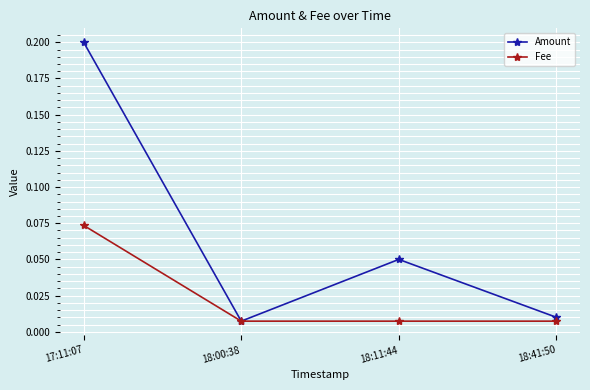

True or false: Fee has more than 1 interior local peaks.

False